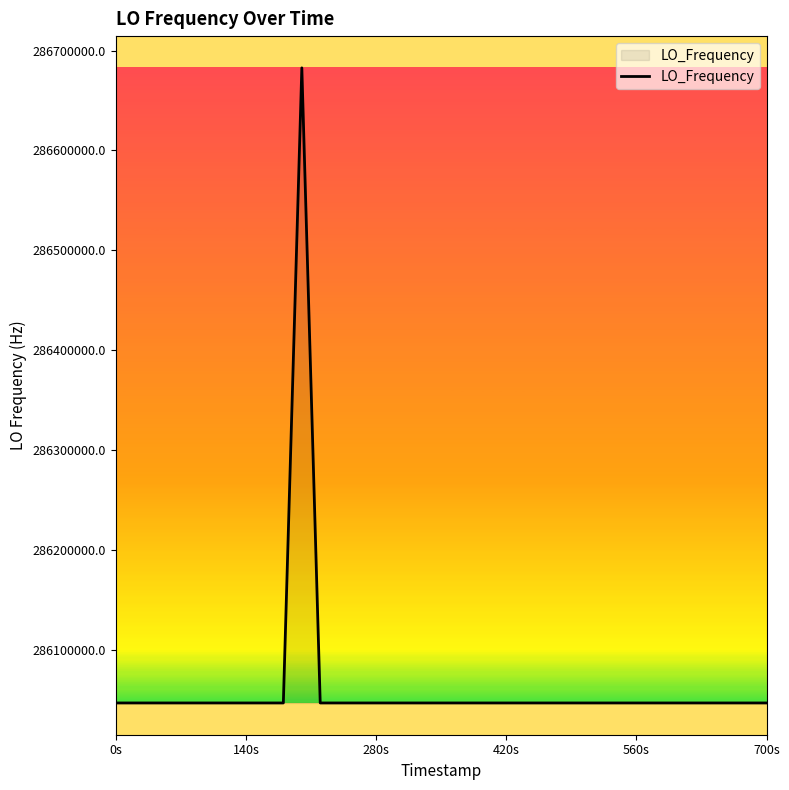

How many distinct data groups are displayed?

1